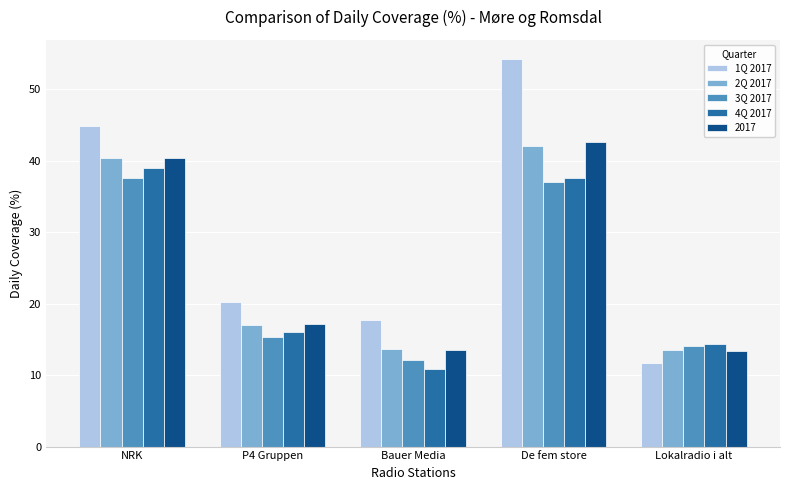

The value of 3Q 2017 at P4 Gruppen is 15.3. True or false?

True